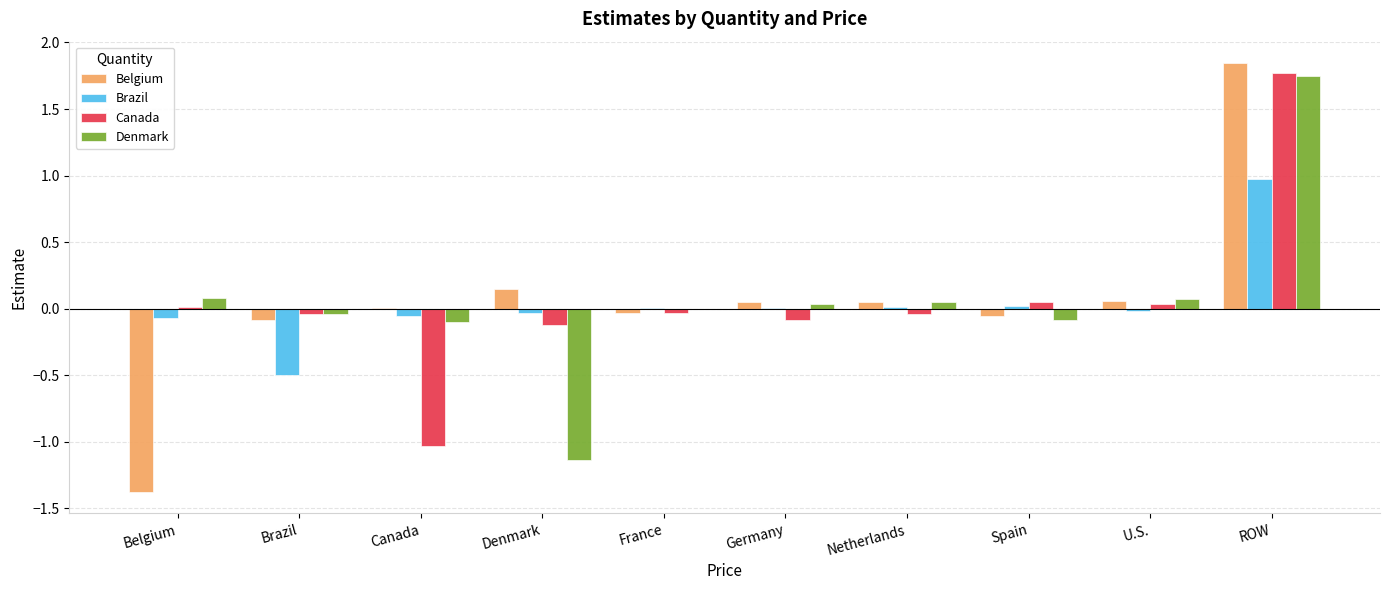

At which category is the sum across all series the highest?

ROW